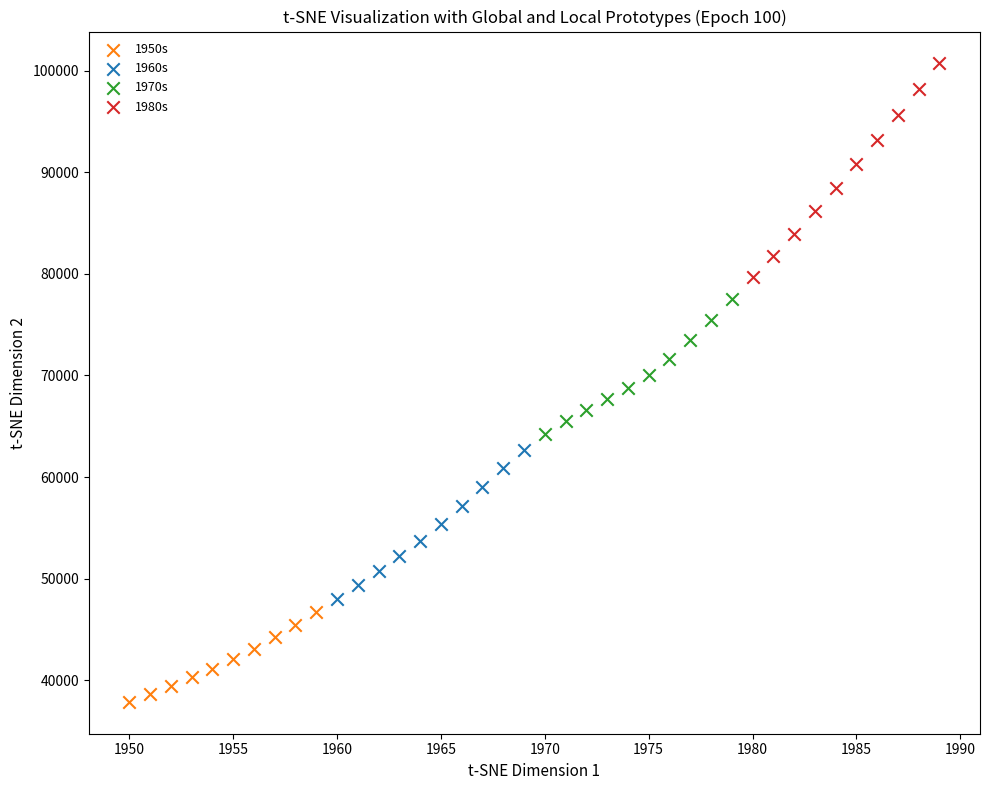

Which series contains the lowest Y value?

1950s